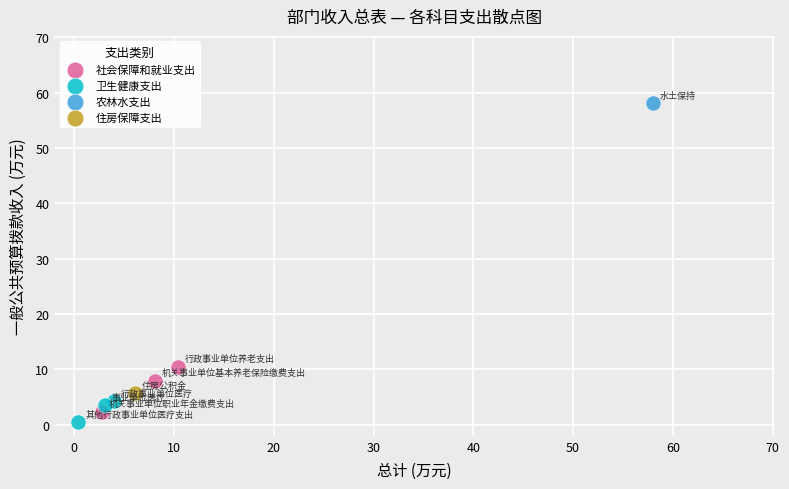

What are all the series names shown in the legend?

社会保障和就业支出, 卫生健康支出, 农林水支出, 住房保障支出